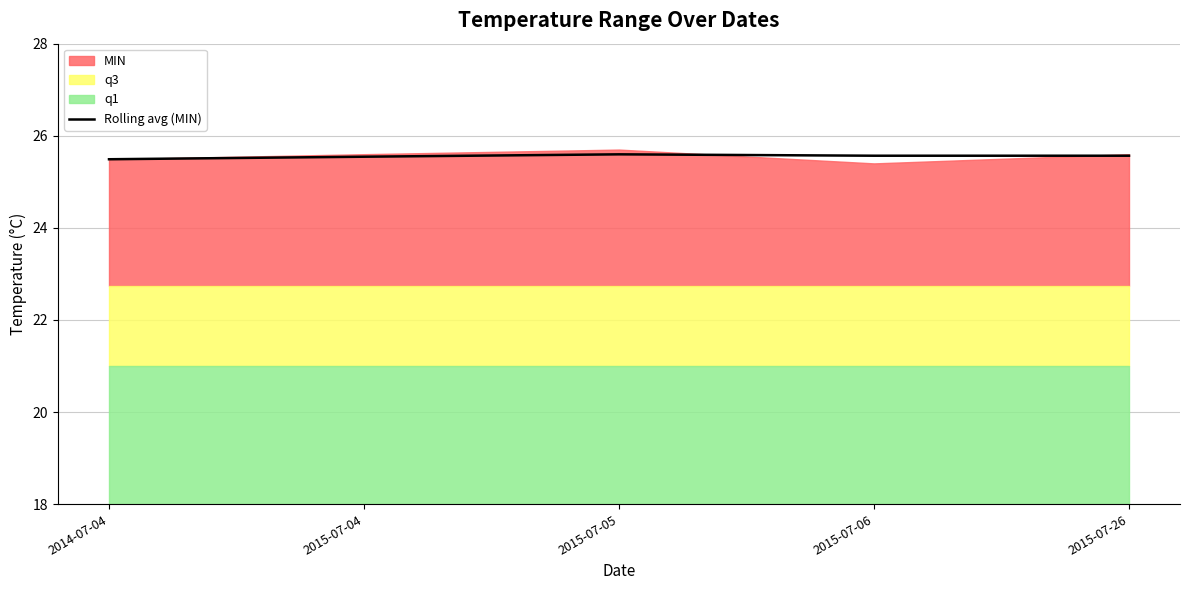

The chart shows a value of 25.6 at 2015-07-26. True or false?

True